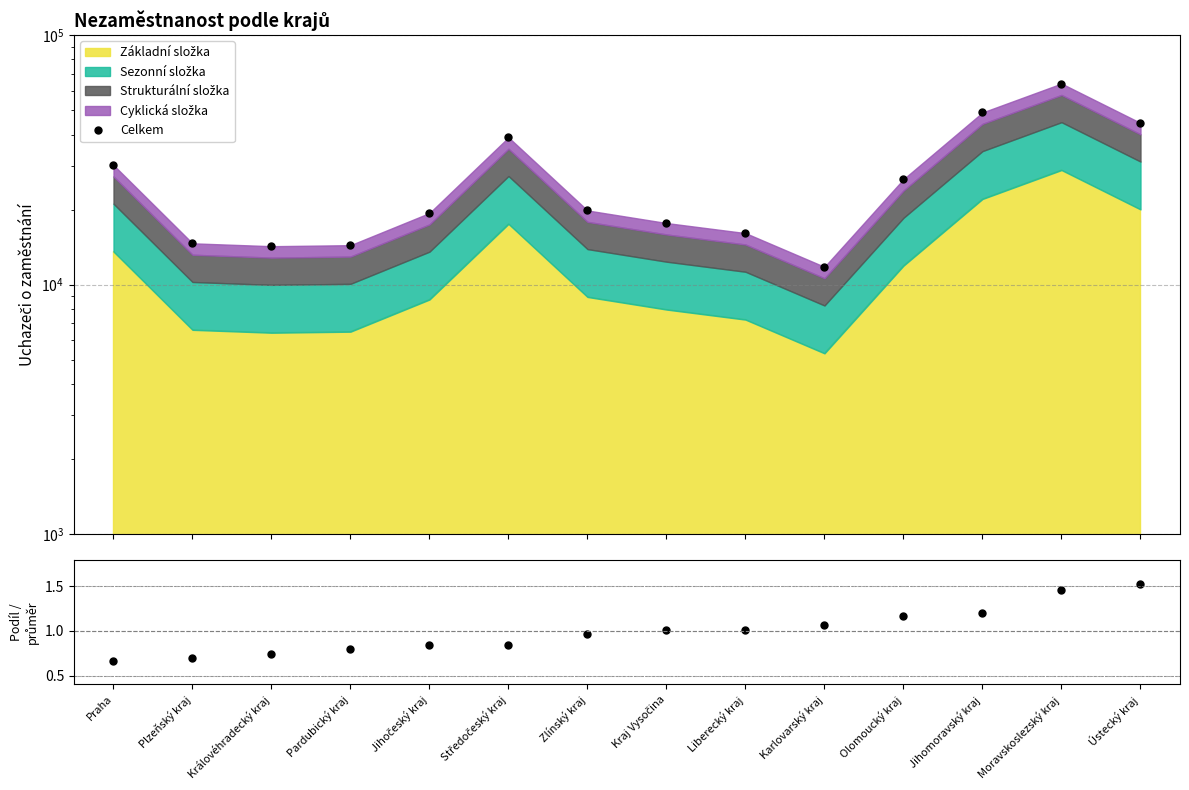

Which series has the widest spread of values?

Celkem